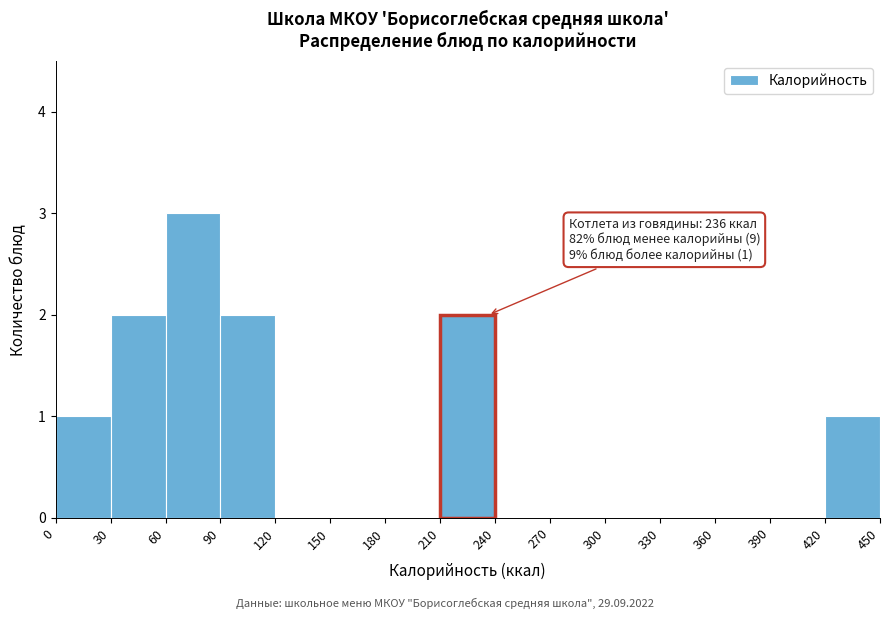

Over which range of the x-axis is the bar tallest?

60 to 90